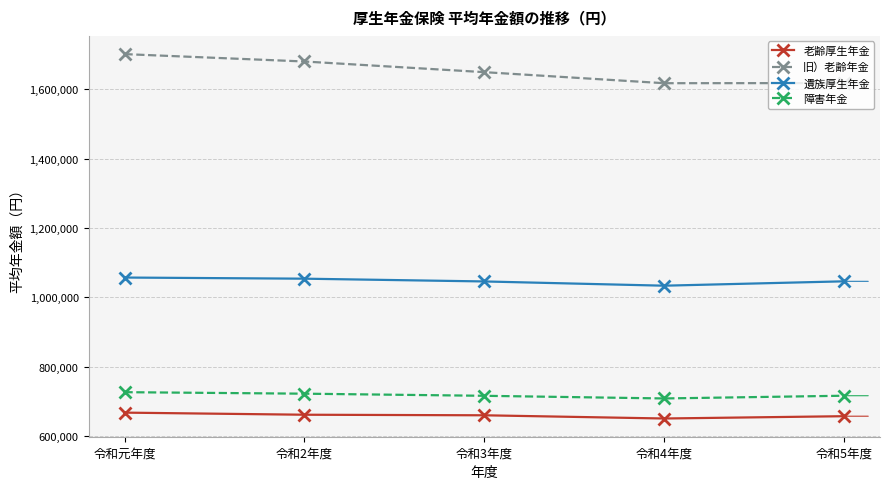

What is the total value across all series at 令和4年度?

4010070